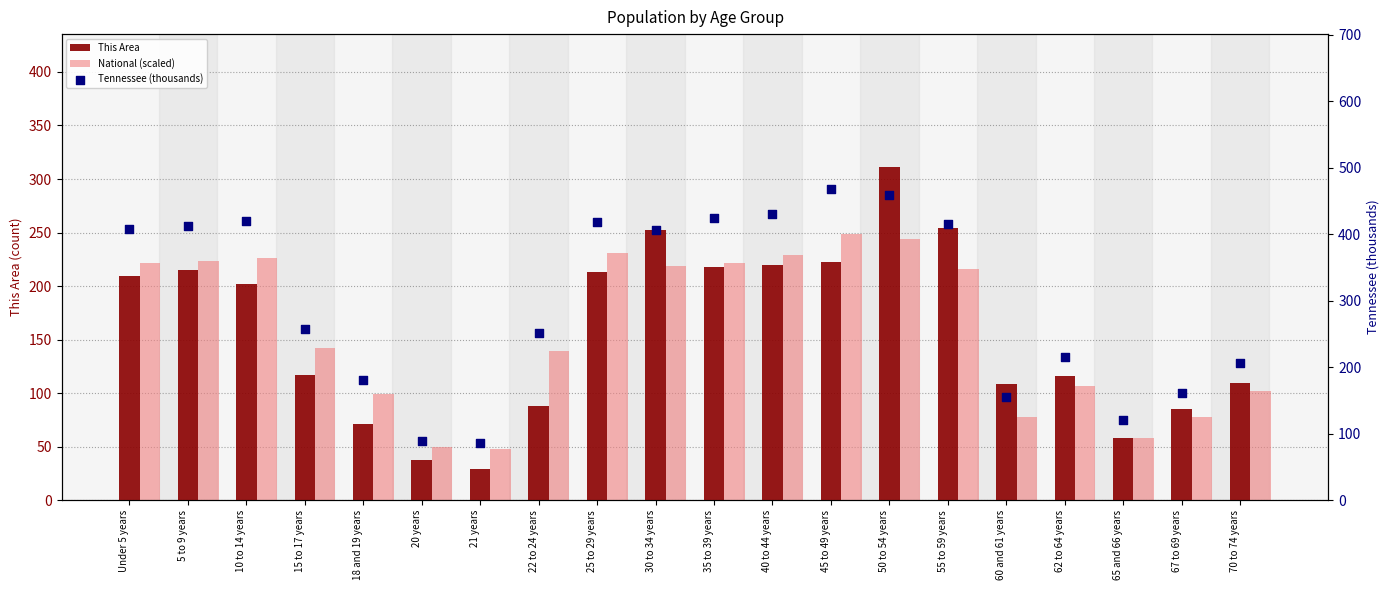

Which series has the widest spread of Y values?

Tennessee (thousands)